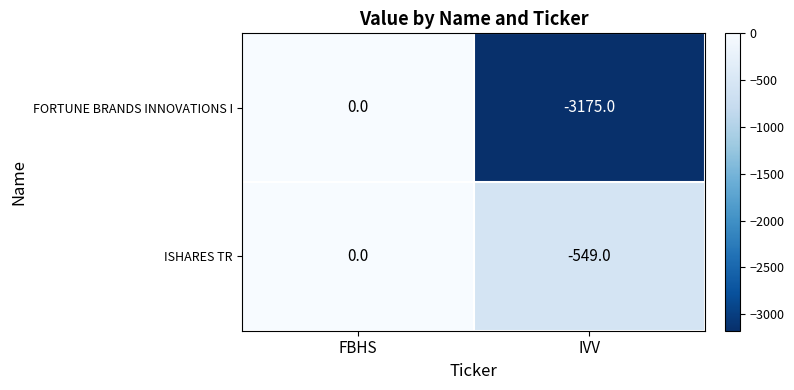

The value of FORTUNE BRANDS INNOVATIONS I at FBHS is -1709. True or false?

False